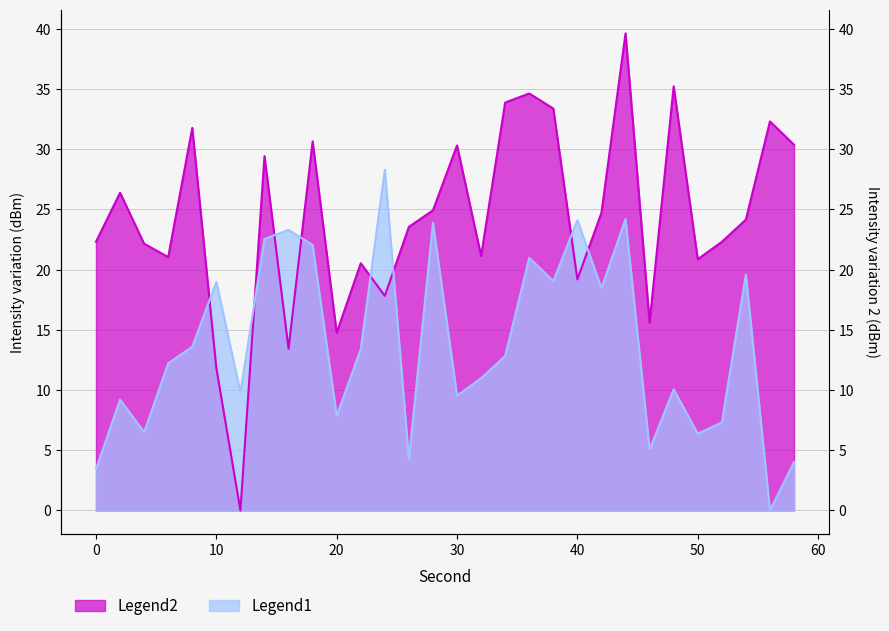

List the series in order of their overall mean, lowest first.

Legend1, Legend2